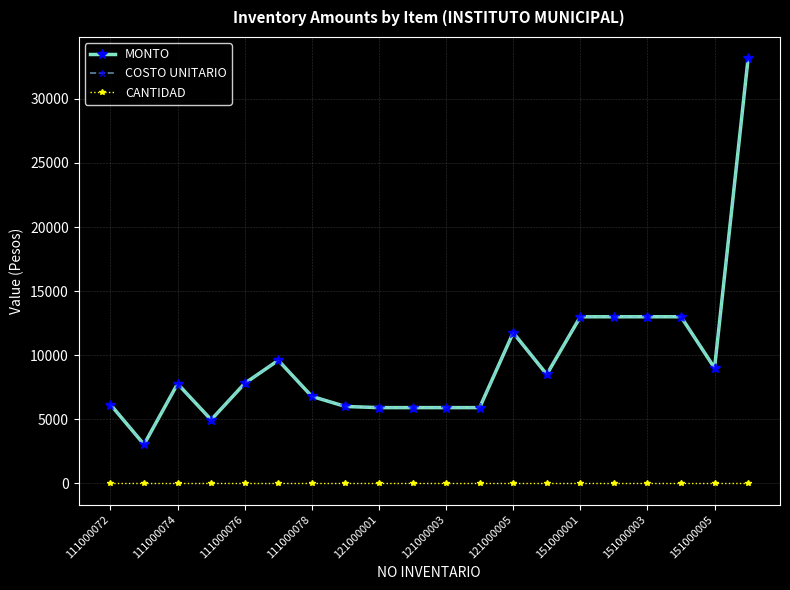

Does the chart have visible grid lines?

Yes